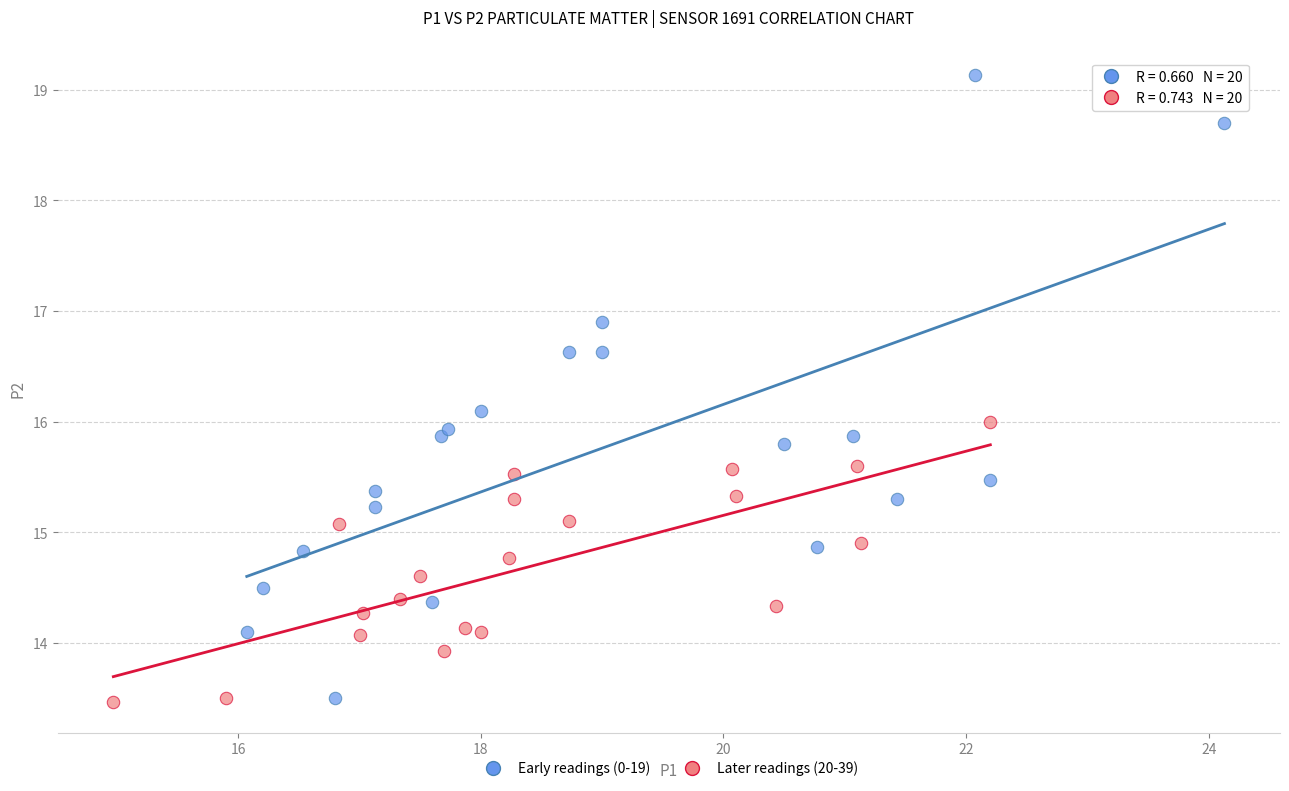

Which series contains the highest Y value?

Early readings (0-19)